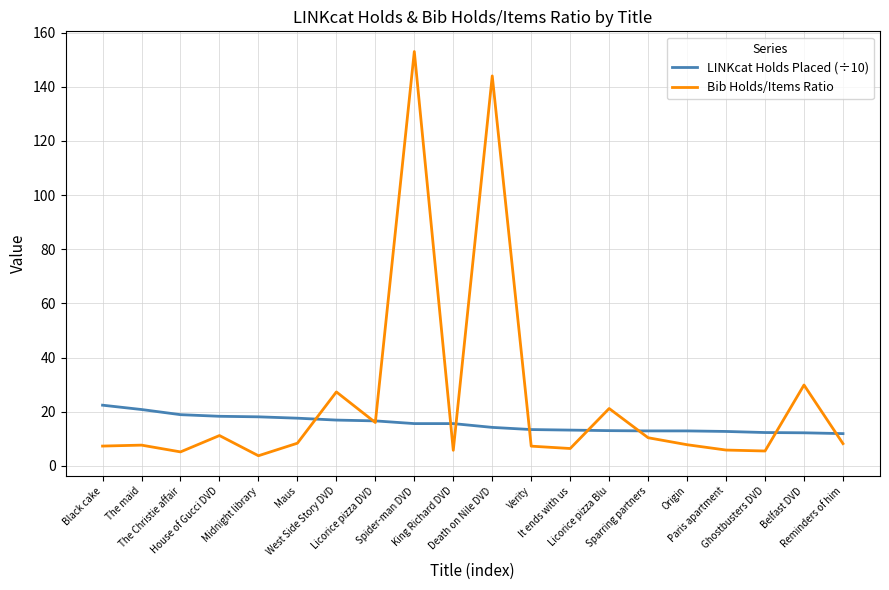

The LINKcat Holds Placed (÷10) series shows 21.9 at Licorice pizza DVD. True or false?

False